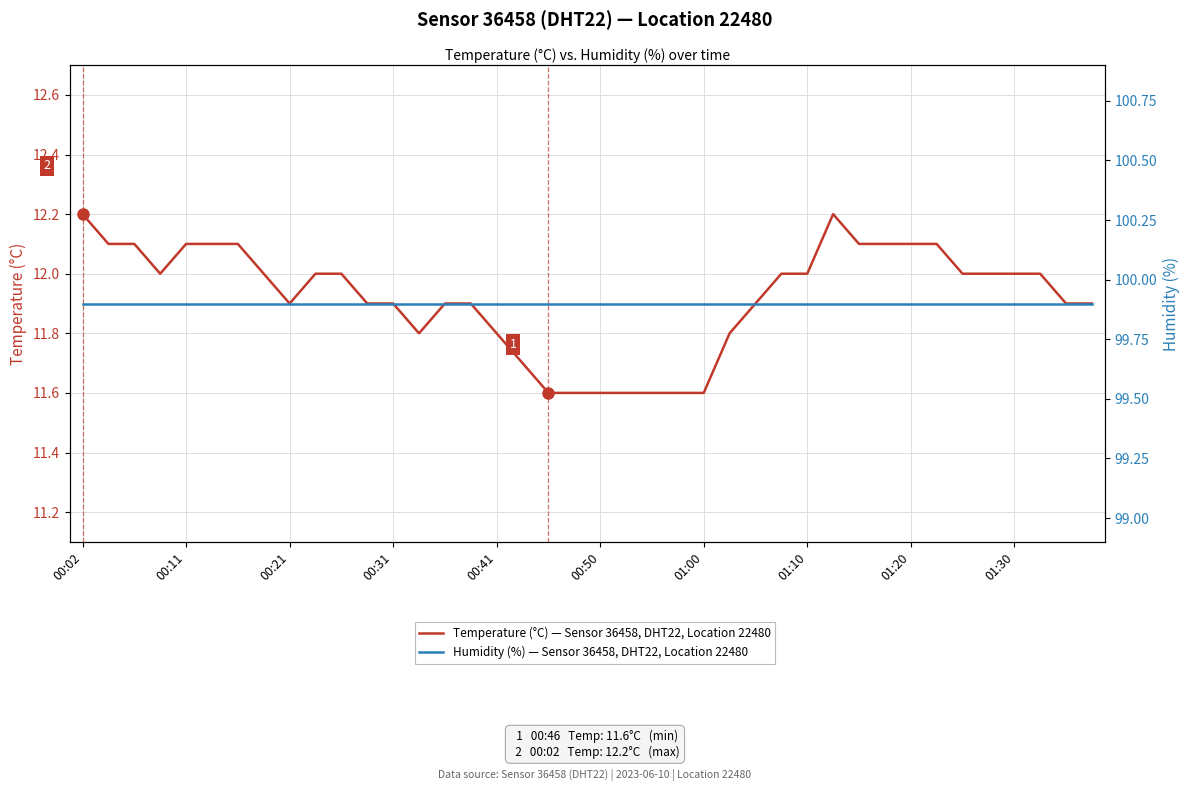

Between 18 and 38, which is larger?

38